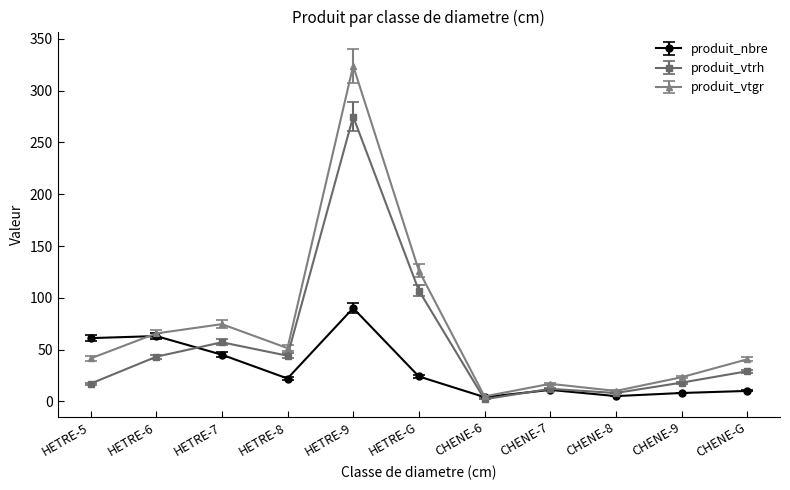

Which series has the largest total across all categories?

produit_vtgr